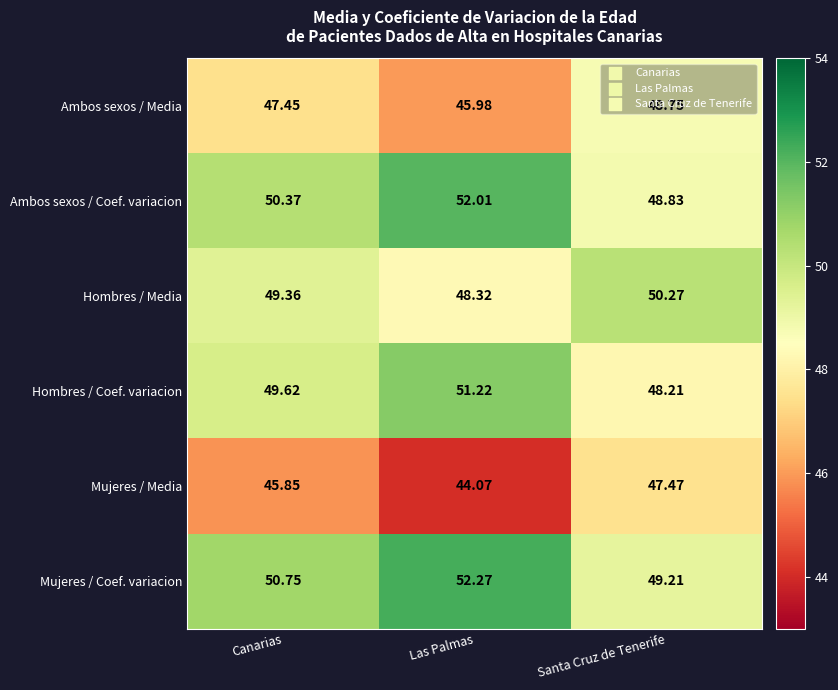

How many data points in Mujeres / Coef. variacion are above 50?

2